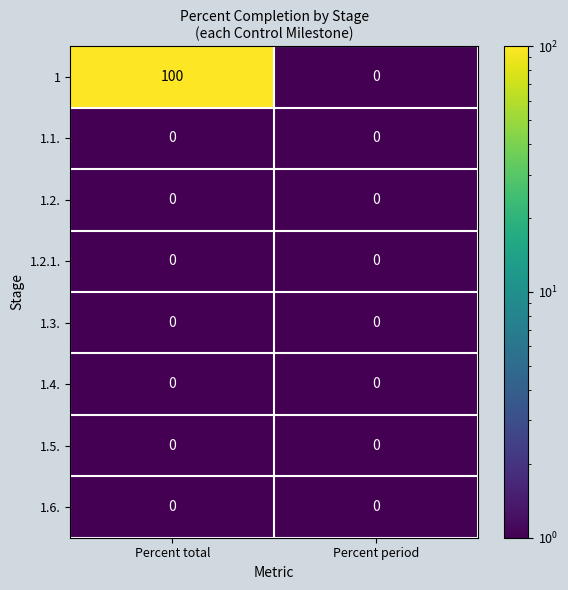

Which label corresponds to the largest value in the chart?

Percent total